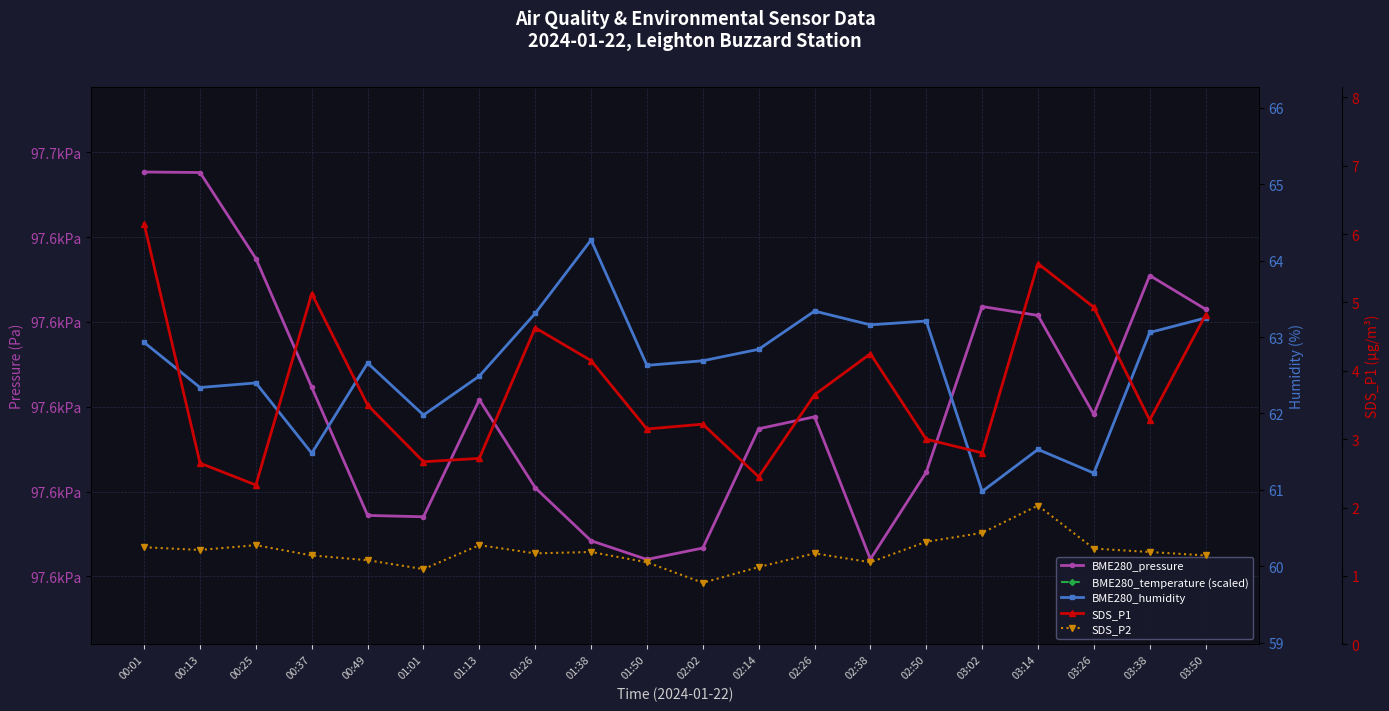

What is the label of the 16th point from the right?

00:49